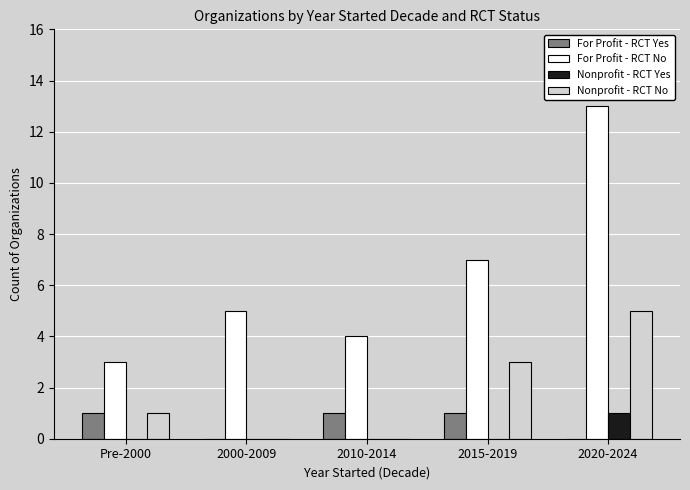

At which label is For Profit - RCT No closest to 8?

2015-2019